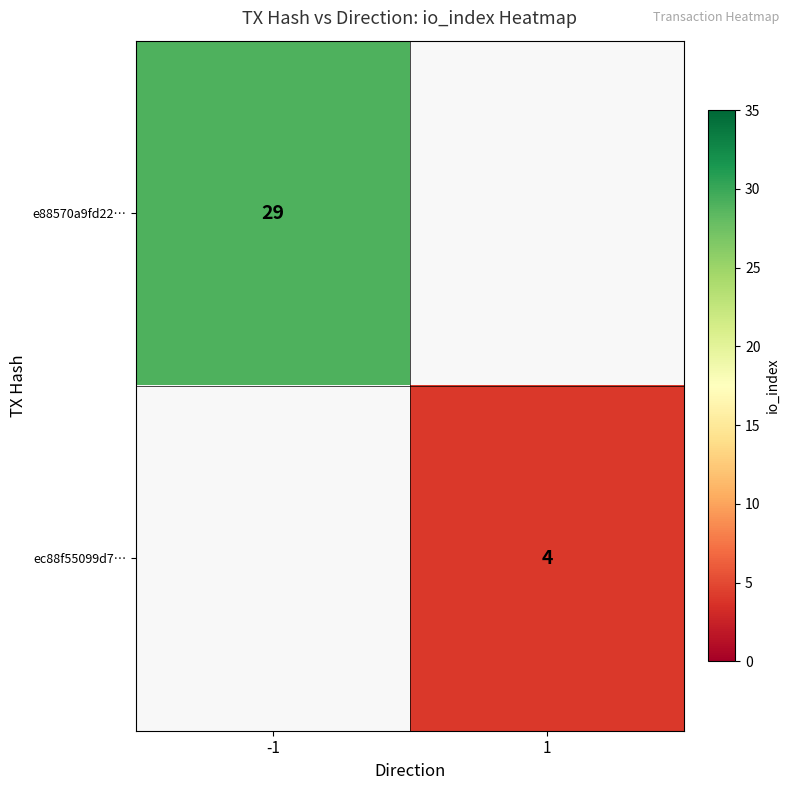

Which label corresponds to the smallest value in the chart?

1